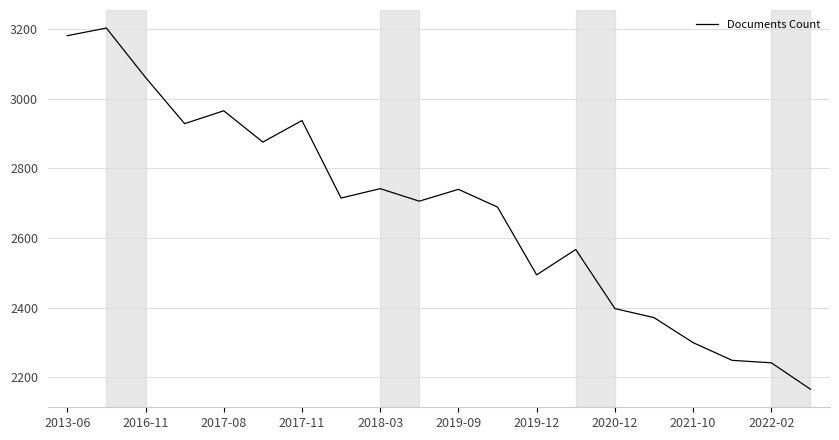

What is the greatest value displayed?

3204